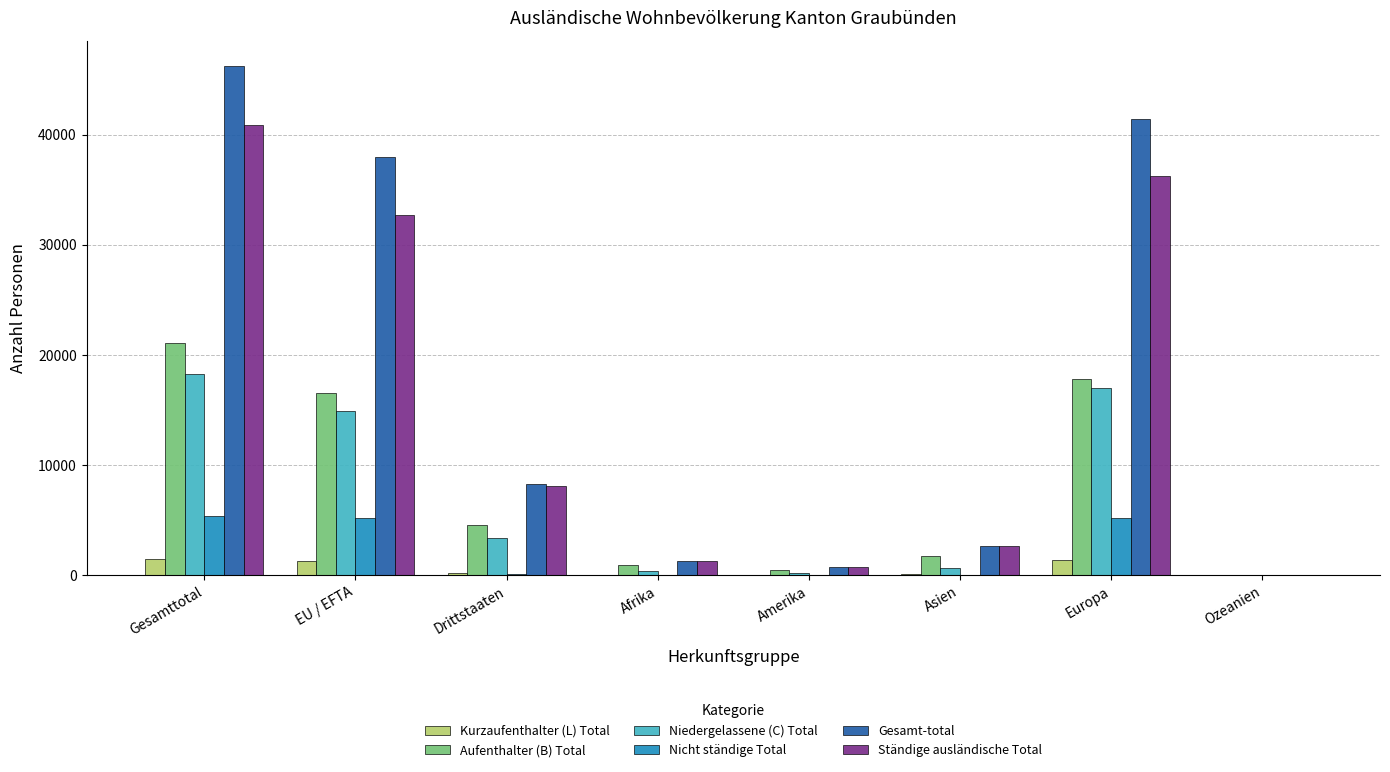

Is it true that Ständige ausländische Total equals 9765 at Gesamttotal?

False